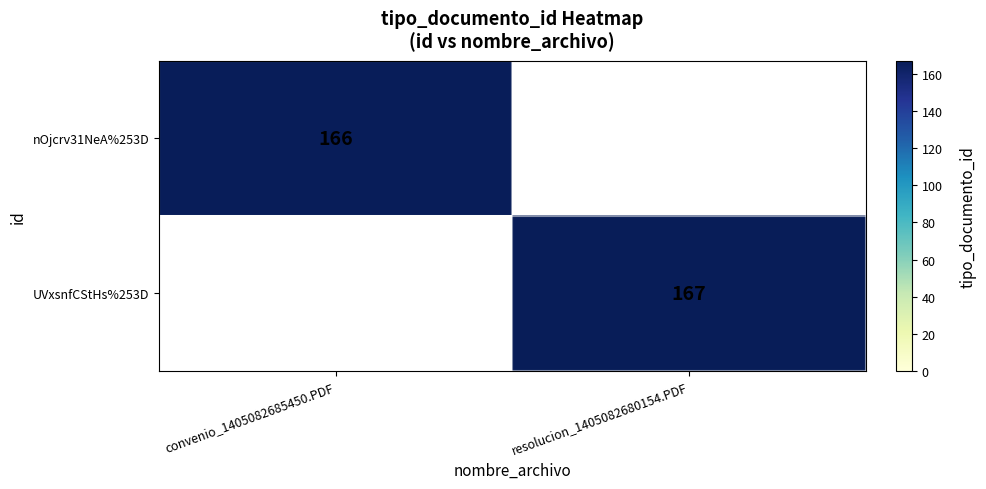

Which category has the highest value across all series?

resolucion_1405082680154.PDF